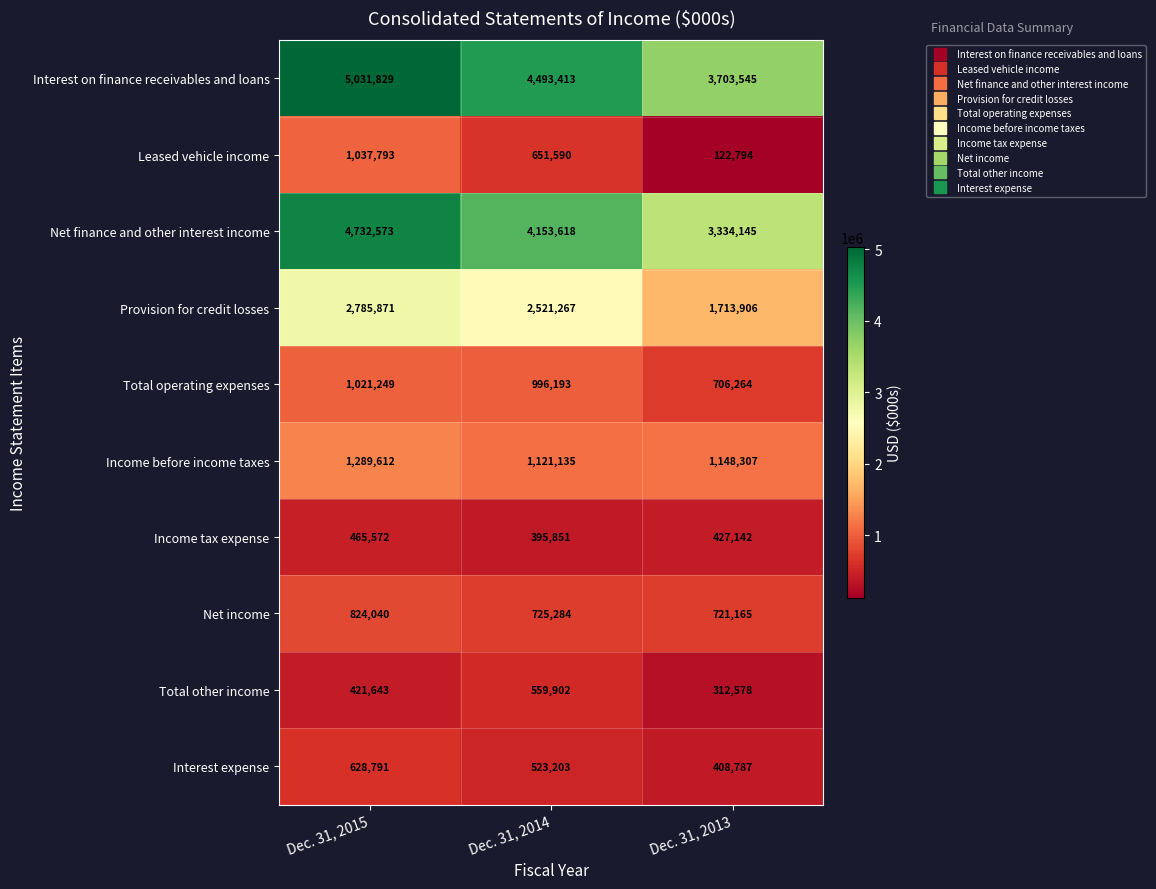

What is the difference between the maximum and minimum values in the Leased vehicle income series?

914999